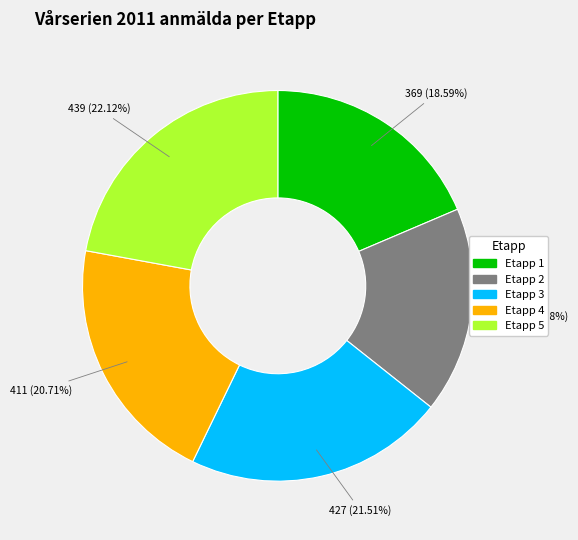

To the nearest percent, what is the difference between the Etapp 3 and Etapp 1 slice percentages?

3%